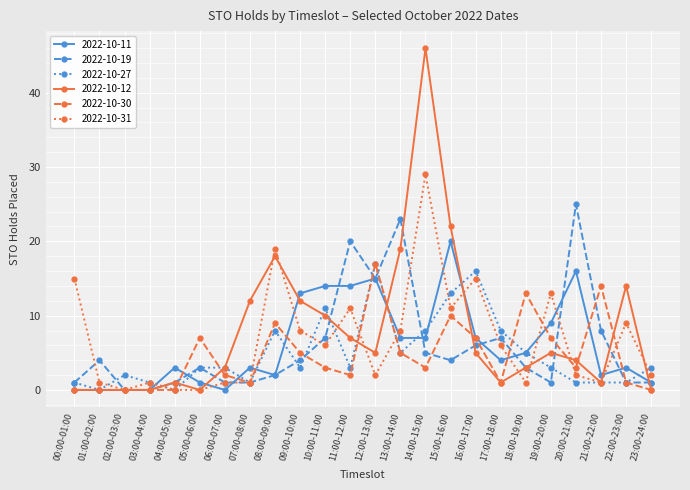

True or false: 2022-10-19 has more than 0 interior local peaks.

True